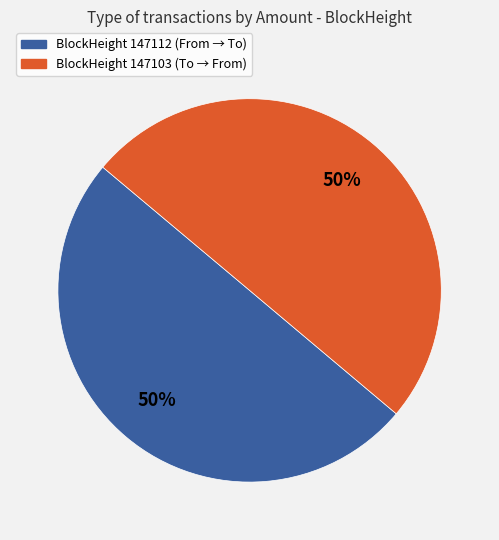

To the nearest percent, what is the average slice percentage?

50%